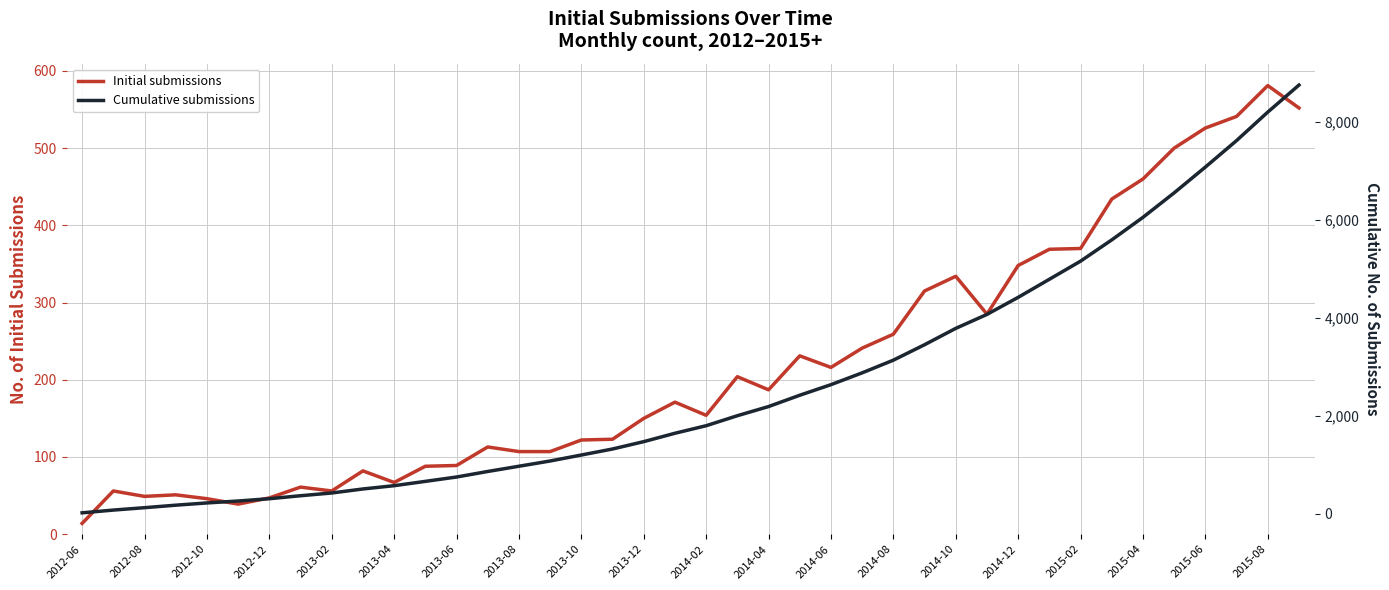

What is the difference between the second highest and second lowest values in the Cumulative submissions series?

8123